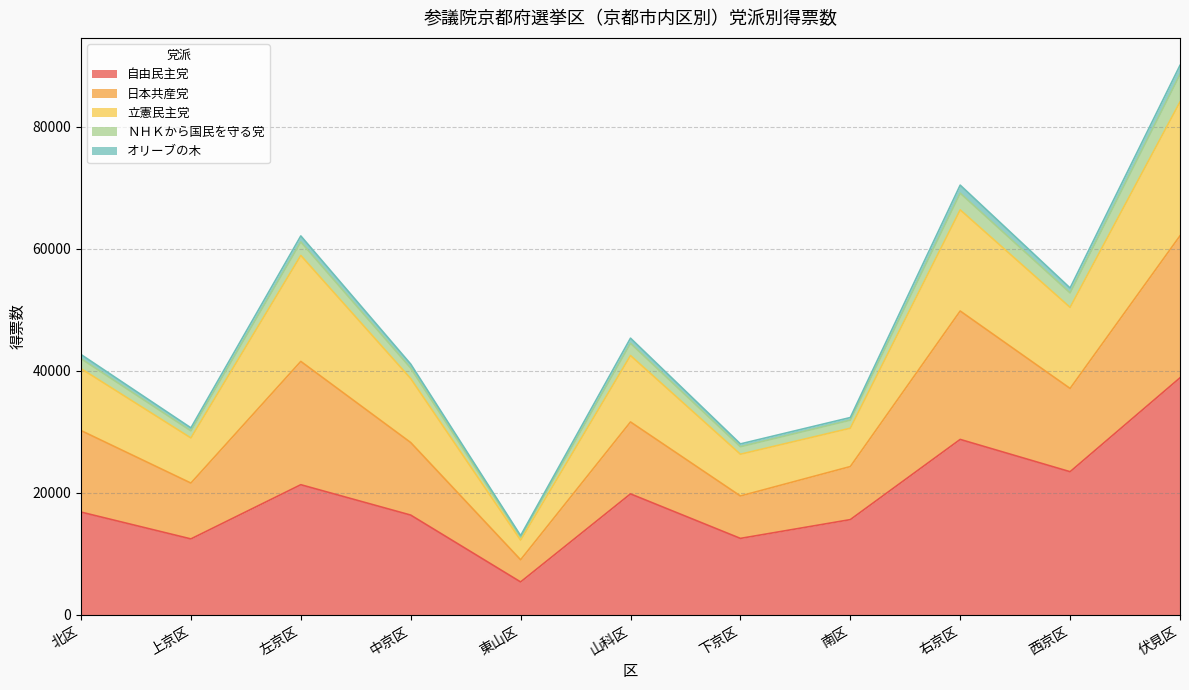

At which category is the sum across all series the highest?

伏見区